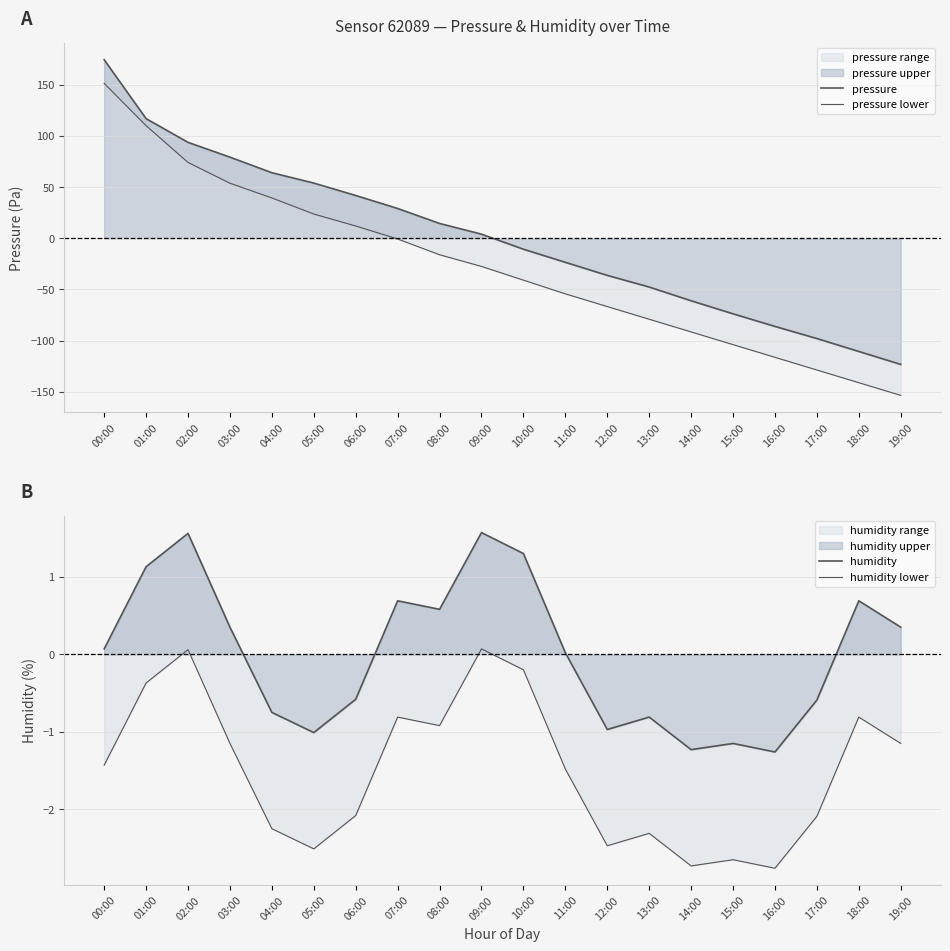

Which series ends up on top after the final intersection of pressure lower and humidity?

humidity